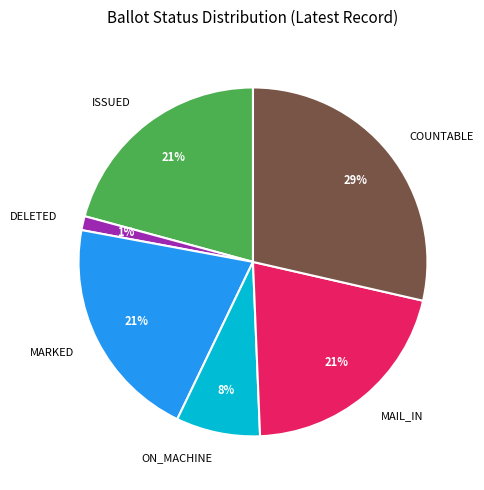

How many slices are in this pie chart?

6